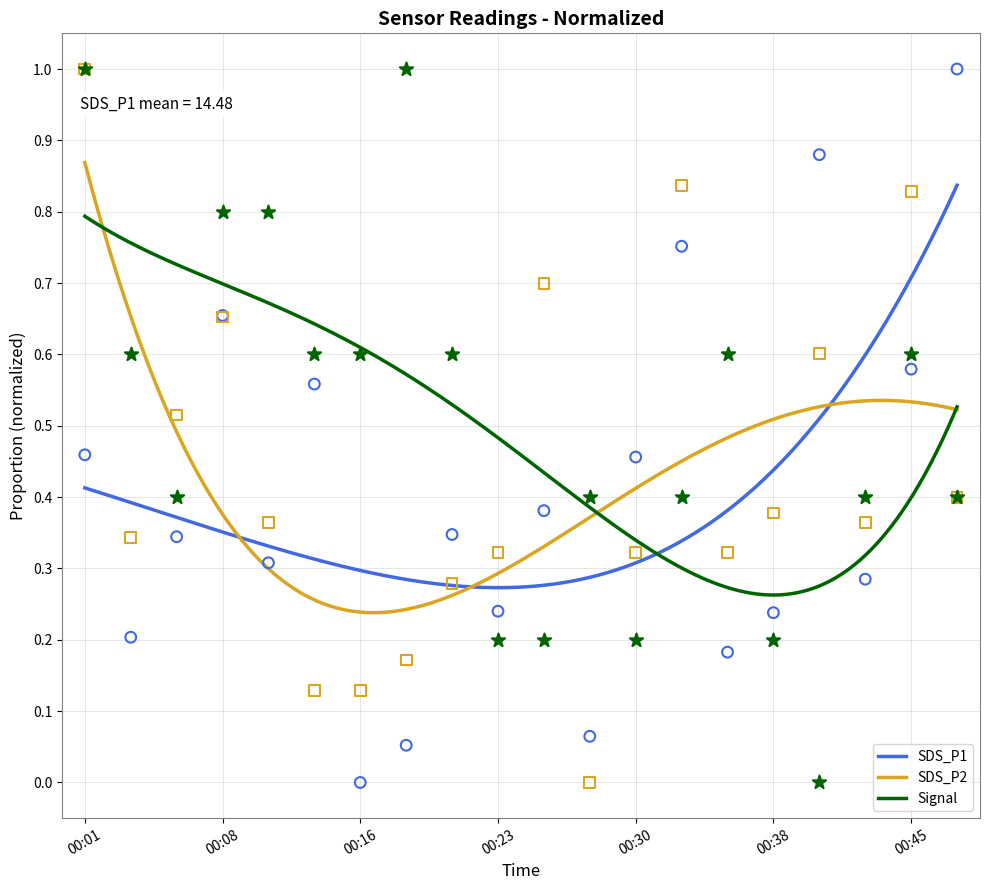

Which series reaches the minimum Y coordinate?

SDS_P1